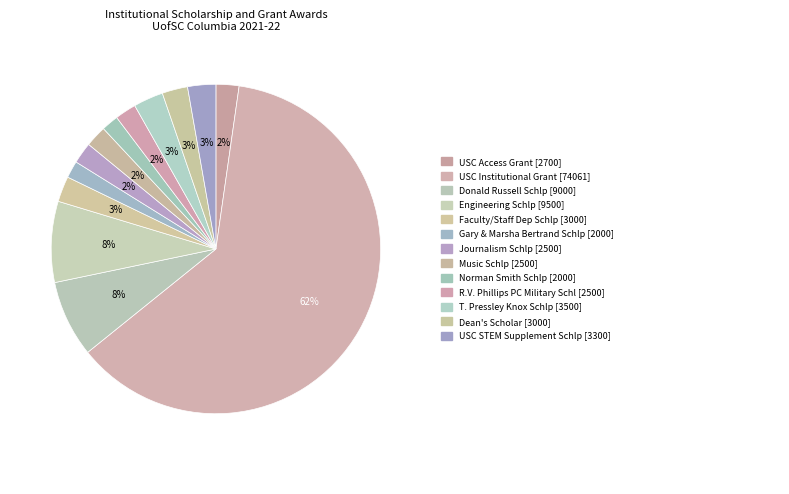

To the nearest percent, what is the difference between the largest and smallest slice percentages?

60%